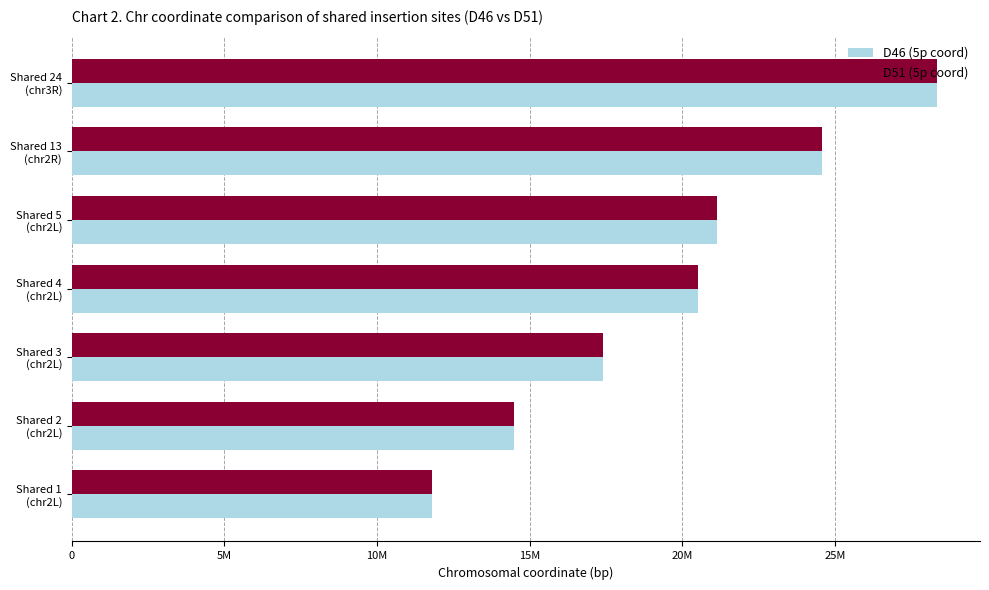

What are all the series names shown in the legend?

D46 (5p coord), D51 (5p coord)